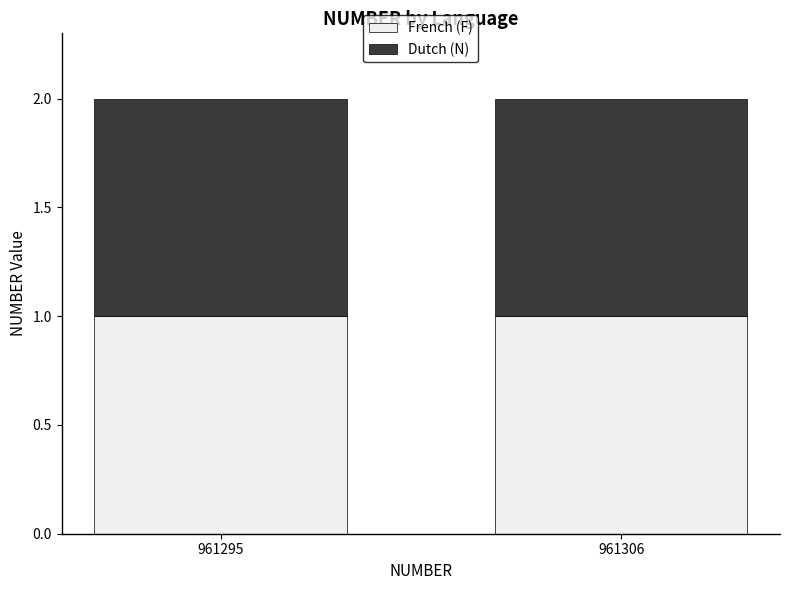

Count the number of categories in the chart.

2